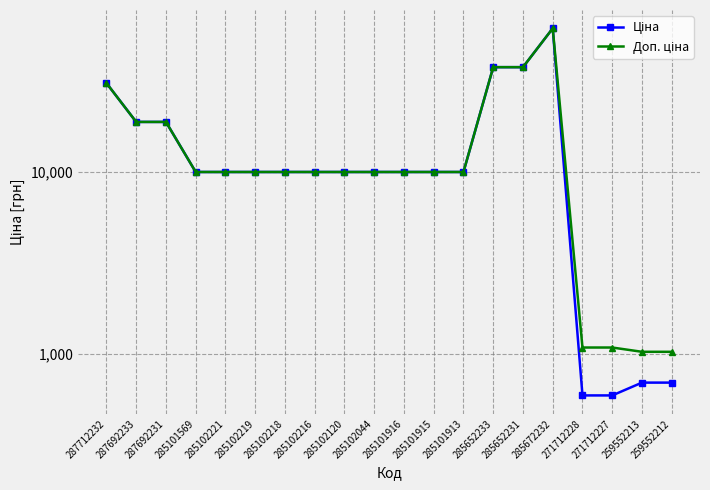

What is the average value of the Доп. ціна series?

15444.7